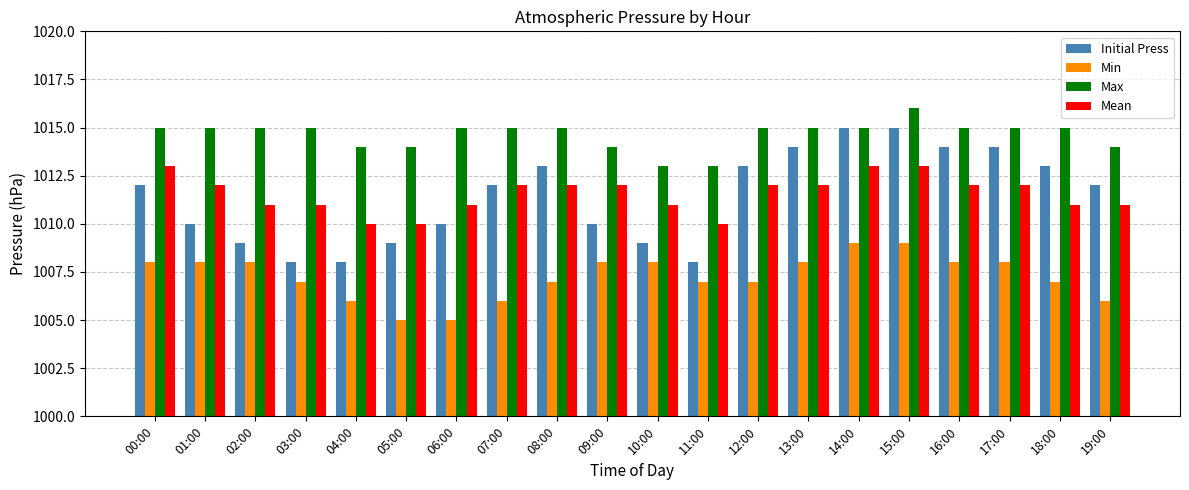

What is the minimum value shown in the chart?

1005